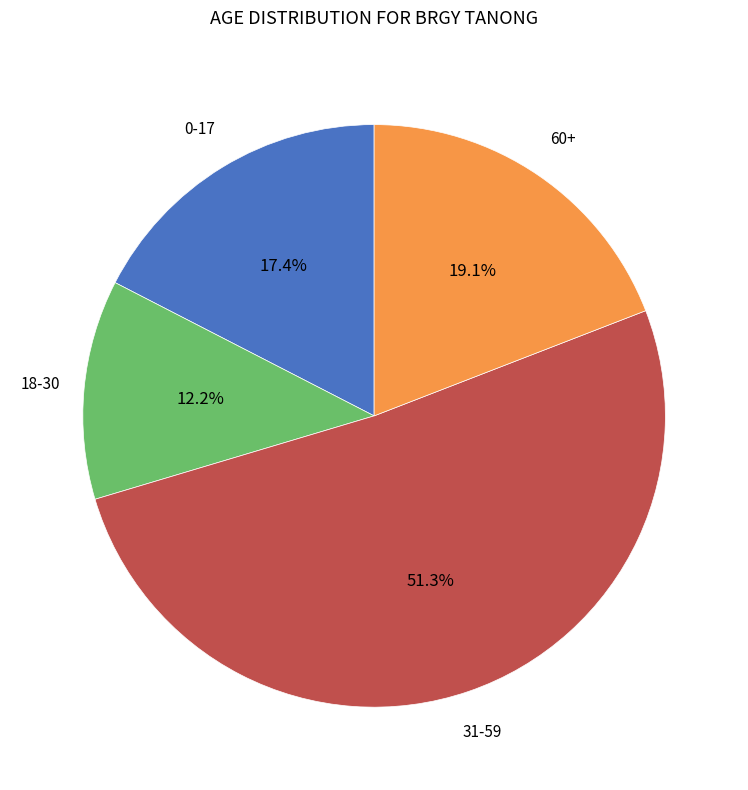

Is there a majority slice in this chart?

Yes